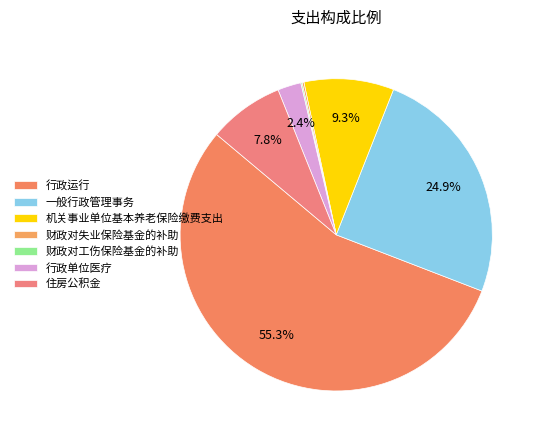

Which slice is the largest?

行政运行